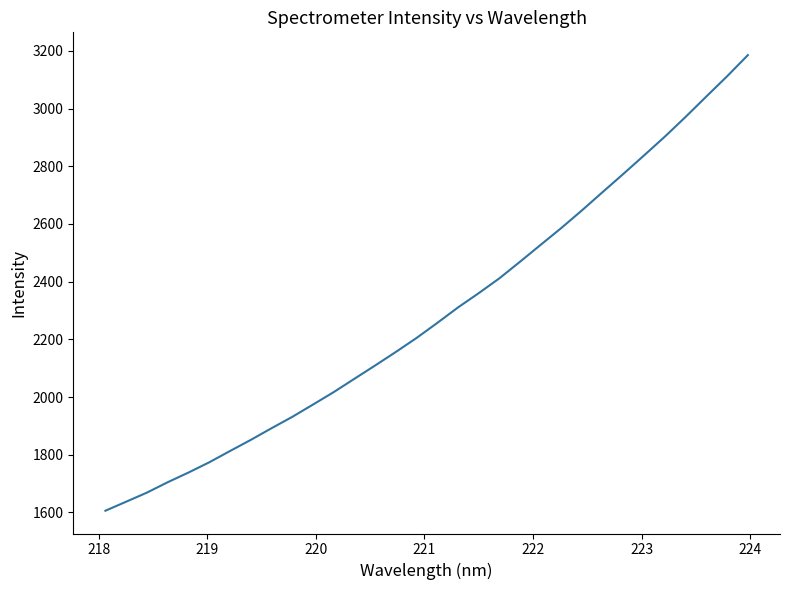

What is the sum of all values?

73244.6